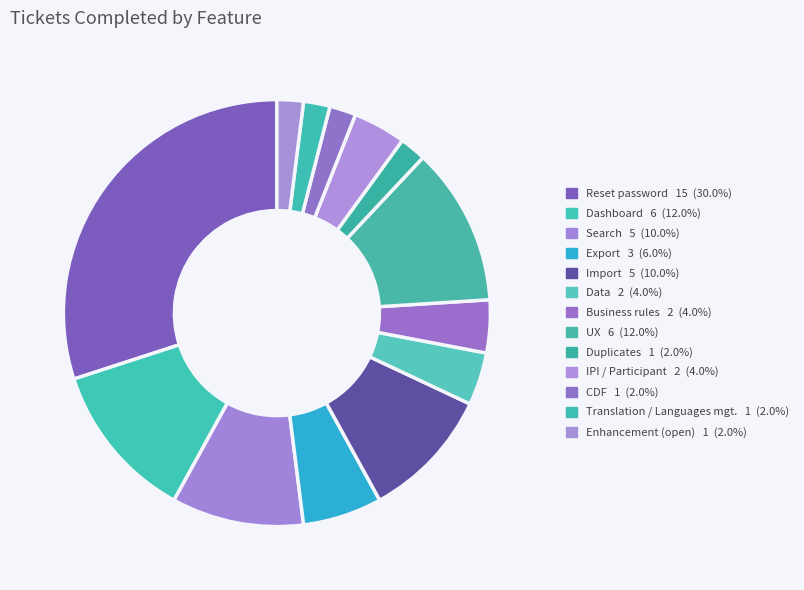

How many slices are in this pie chart?

13